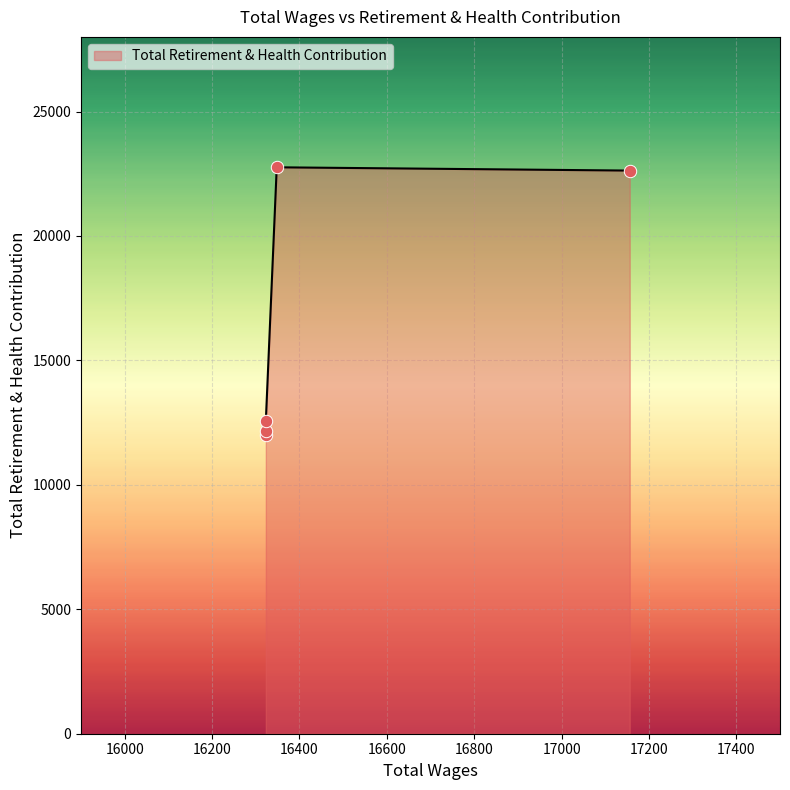

What is the change in value from 16323.0 to 16348.0?

+10578